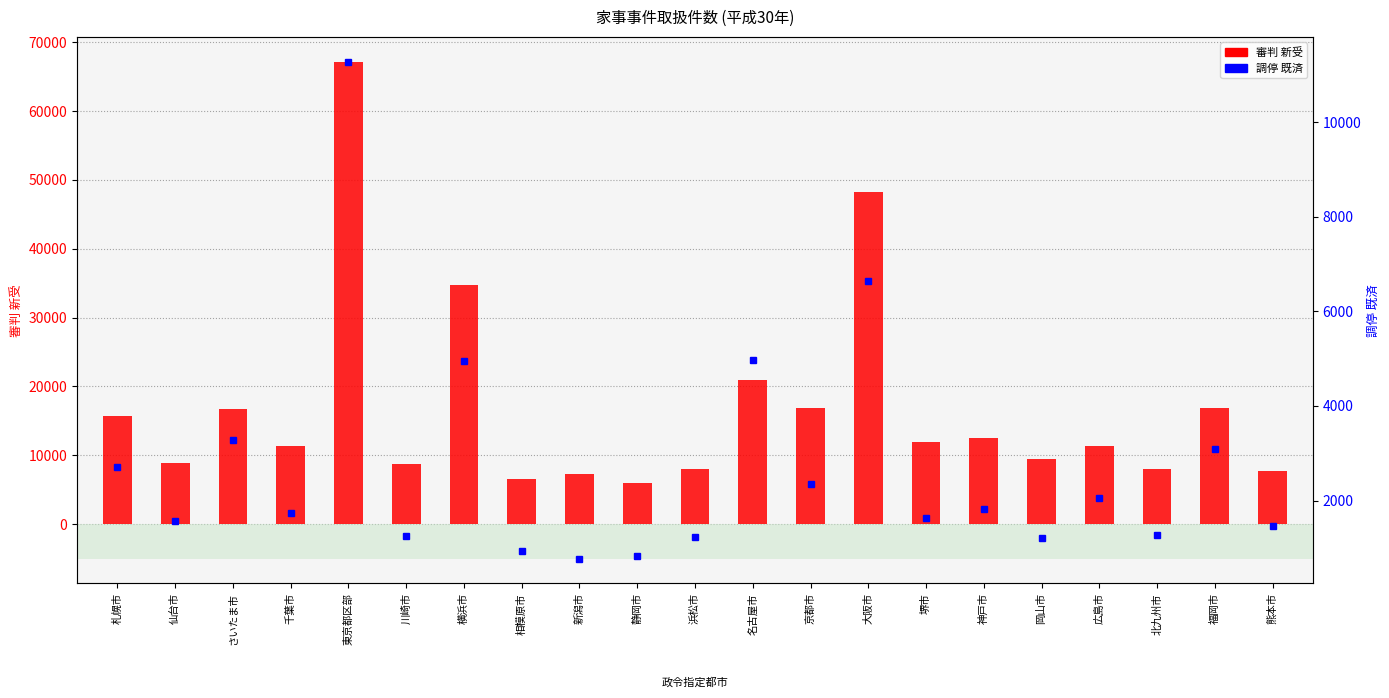

What is the sum of the 審判 新受 (left) values at 熊本市 and 静岡市?

13683